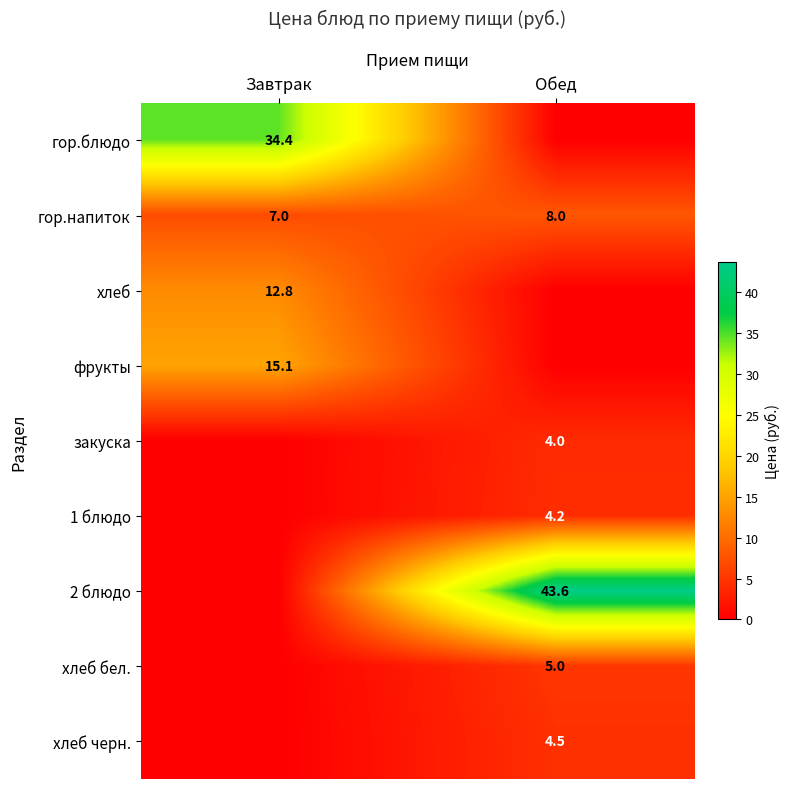

True or false: гор.напиток has a value of 8.0 at Обед.

True